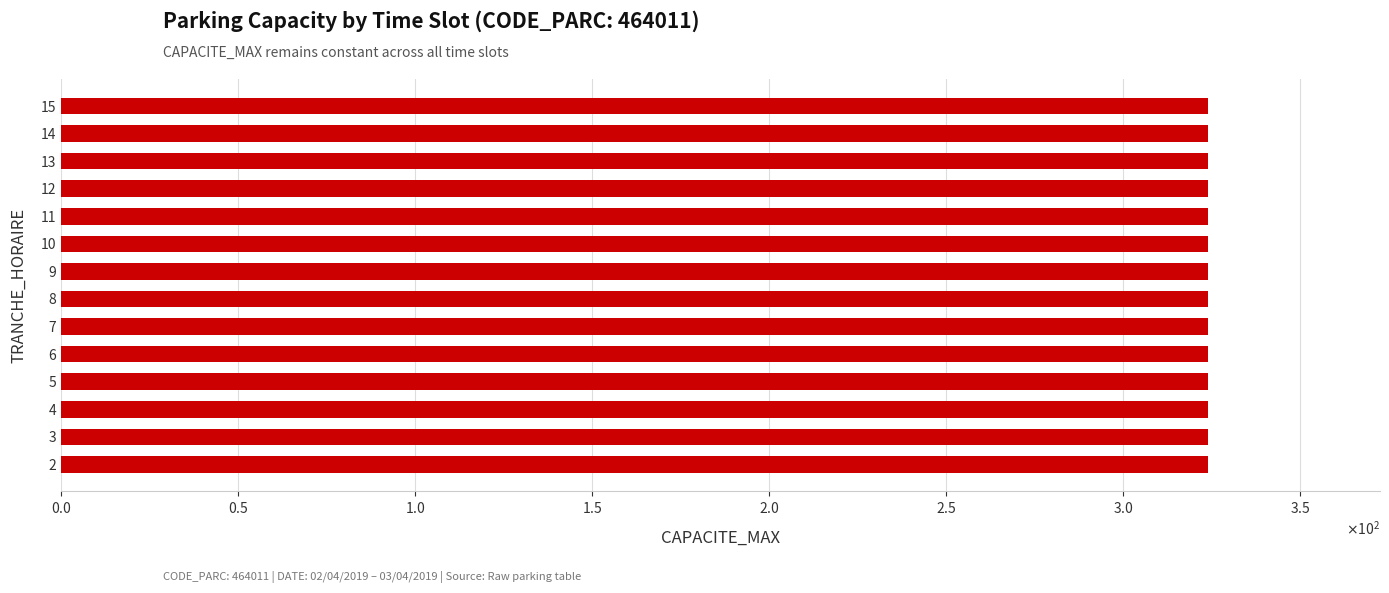

What is the difference between the highest and lowest values at 8?

324